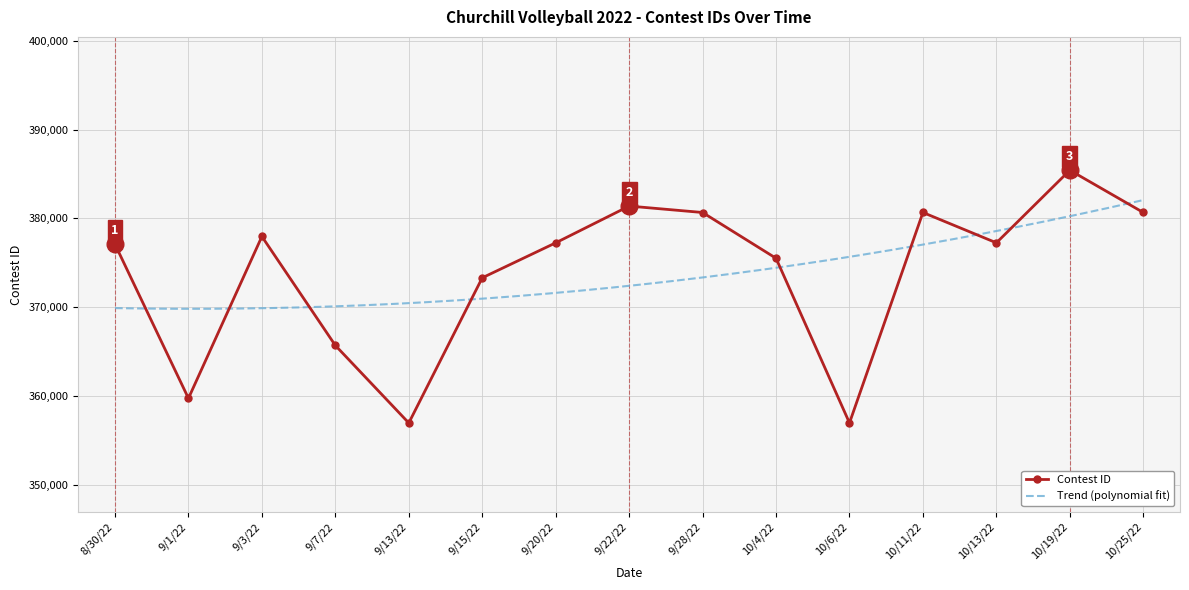

At which label is the value closest to 371209?

9/15/22